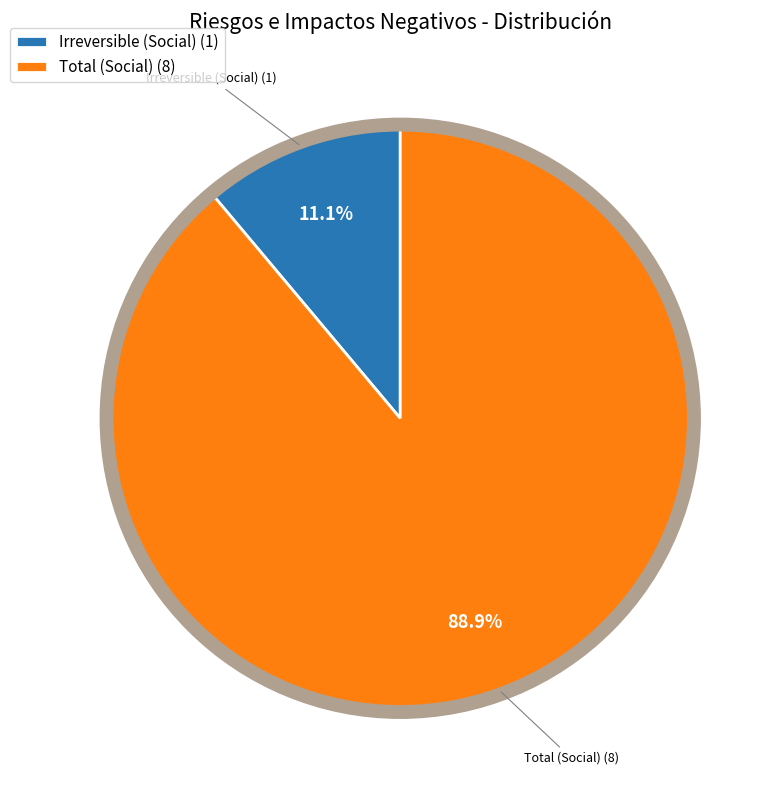

To the nearest percent, what is the average slice percentage?

50%